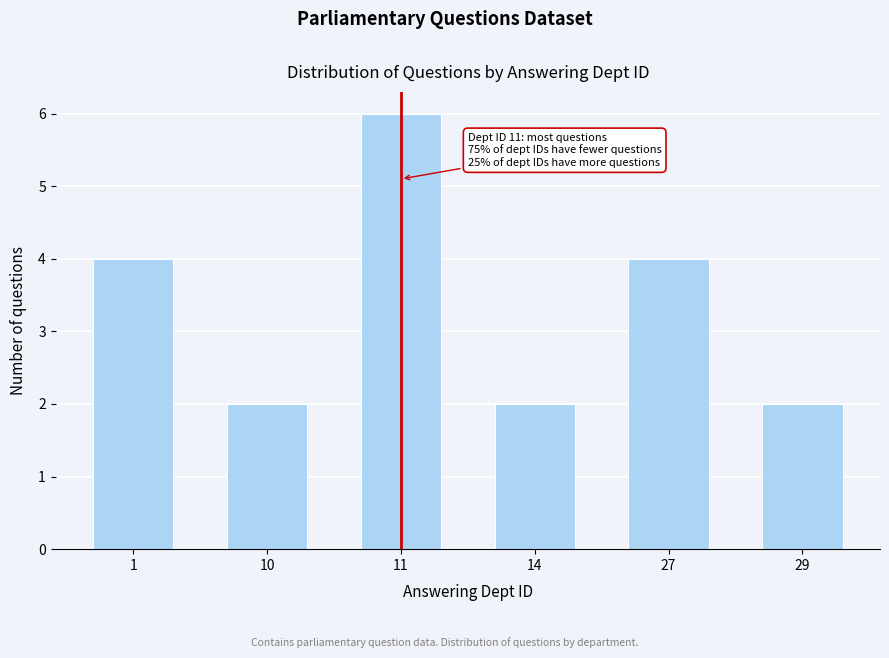

Reading left to right, list all the values displayed in this chart.

4	2	6	2	4	2